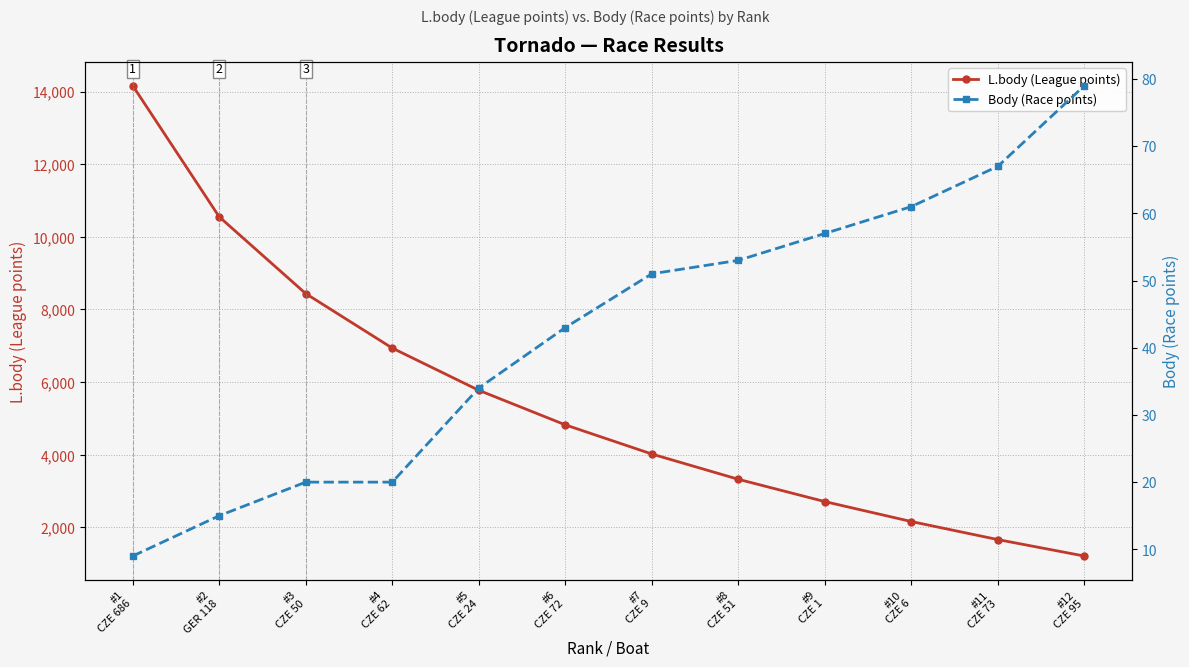

Reading left to right, extract all data points from this chart.

L.body (League points): #1
CZE 686=14162	#2
GER 118=10550	#3
CZE 50=8437	#4
CZE 62=6937	#5
CZE 24=5775	#6
CZE 72=4824	#7
CZE 9=4021	#8
CZE 51=3325	#9
CZE 1=2711	#10
CZE 6=2162	#11
CZE 73=1665	#12
CZE 95=1212
Body (Race points): #1
CZE 686=9	#2
GER 118=15	#3
CZE 50=20	#4
CZE 62=20	#5
CZE 24=34	#6
CZE 72=43	#7
CZE 9=51	#8
CZE 51=53	#9
CZE 1=57	#10
CZE 6=61	#11
CZE 73=67	#12
CZE 95=79